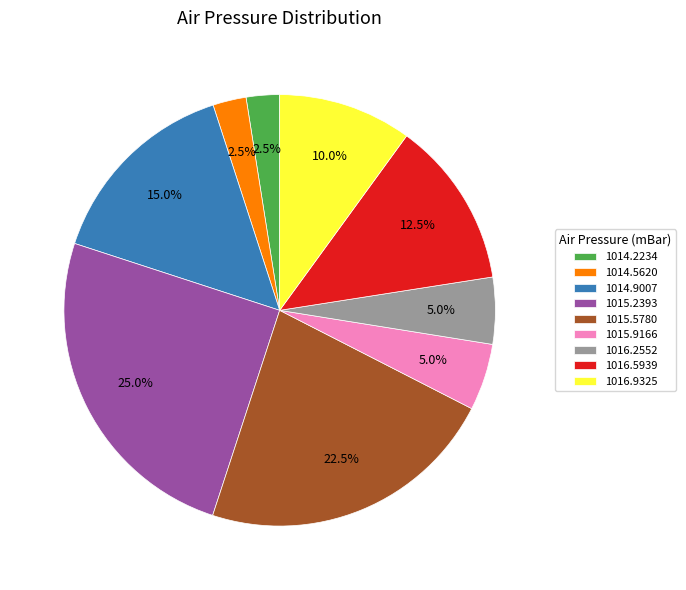

Does any single category account for the majority?

No